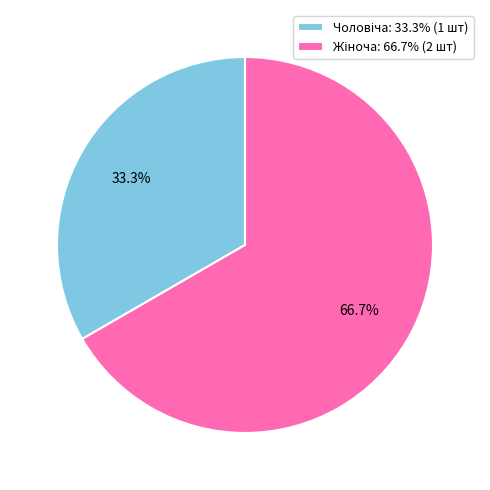

Does any single category account for the majority?

Yes